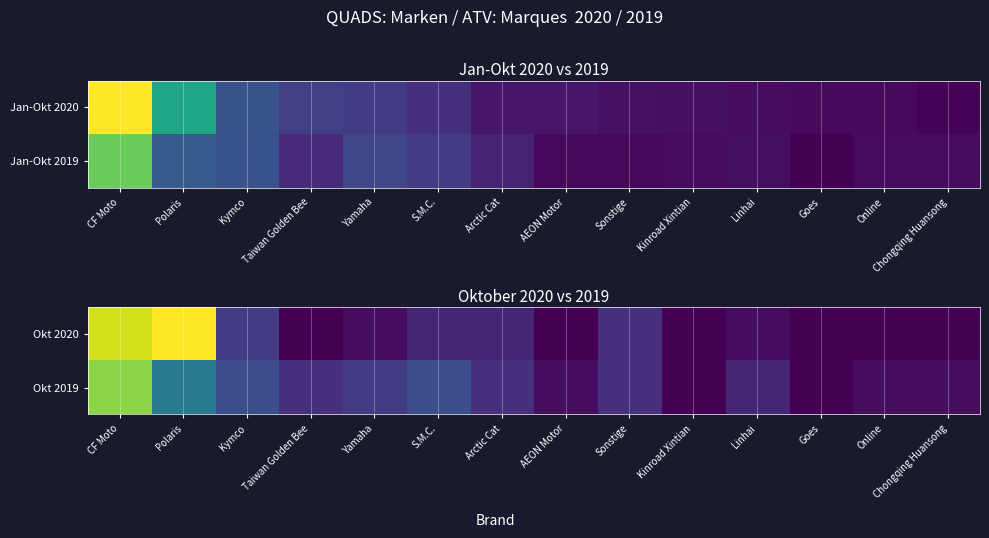

Which series has the widest spread of values?

Okt 2020